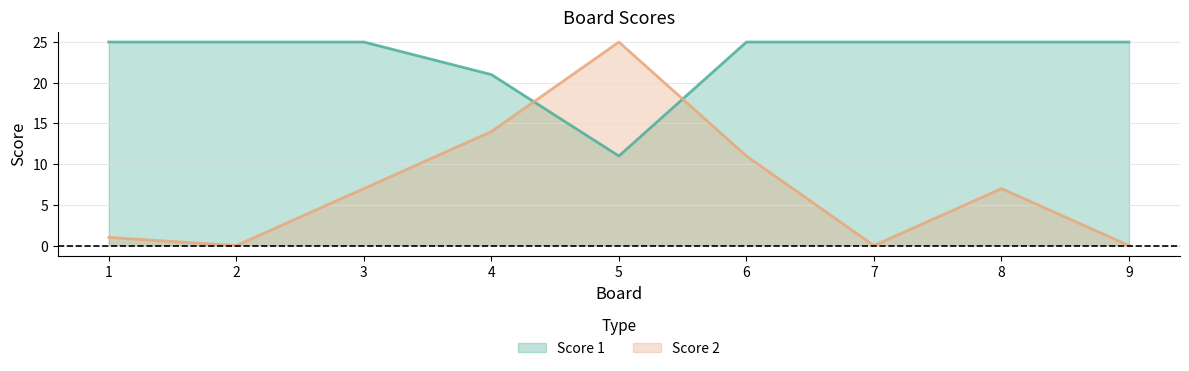

List the series in order of their peak value, highest first.

Score 1, Score 2